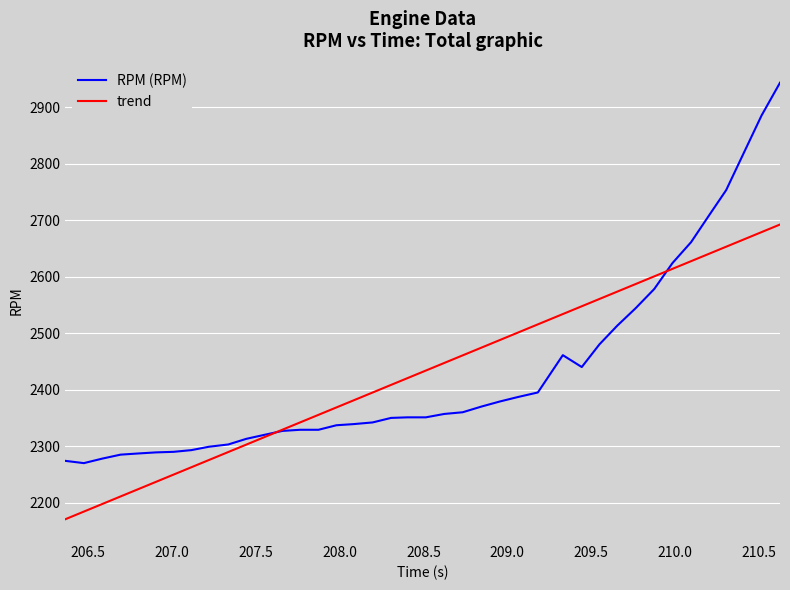

Rank the series by their maximum value, from lowest to highest.

trend, RPM (RPM)